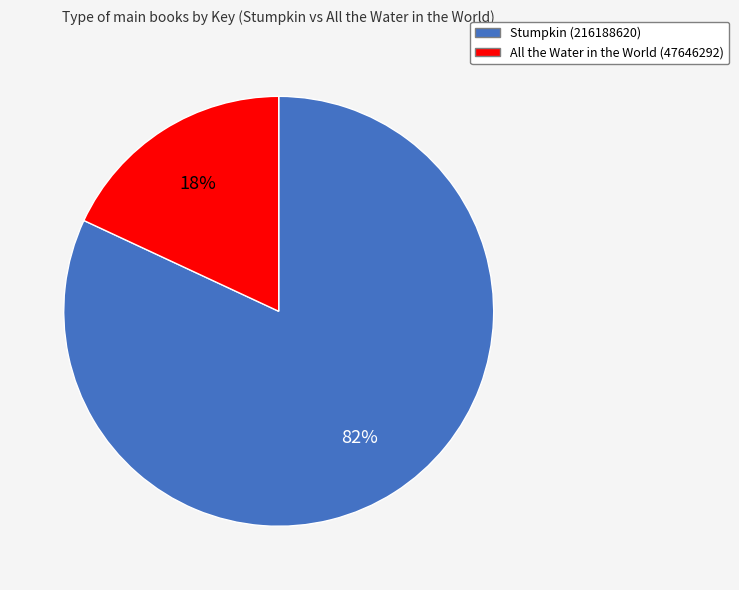

How many slices are in this pie chart?

2